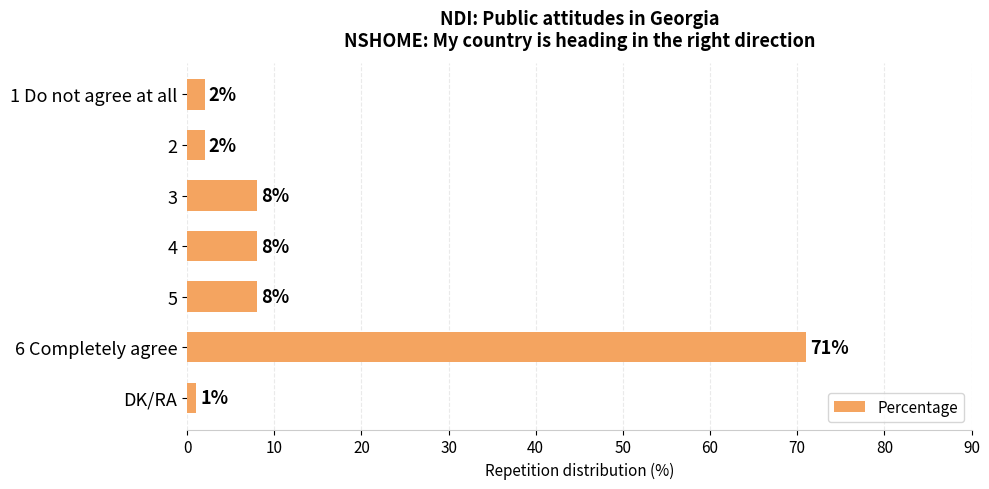

Which category has the highest value across all series?

6 Completely agree